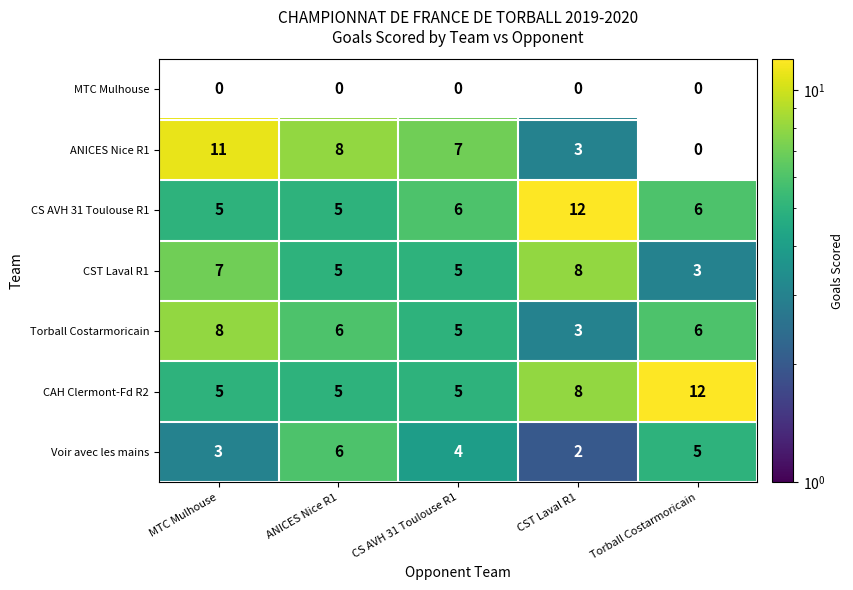

What is the greatest value displayed?

12